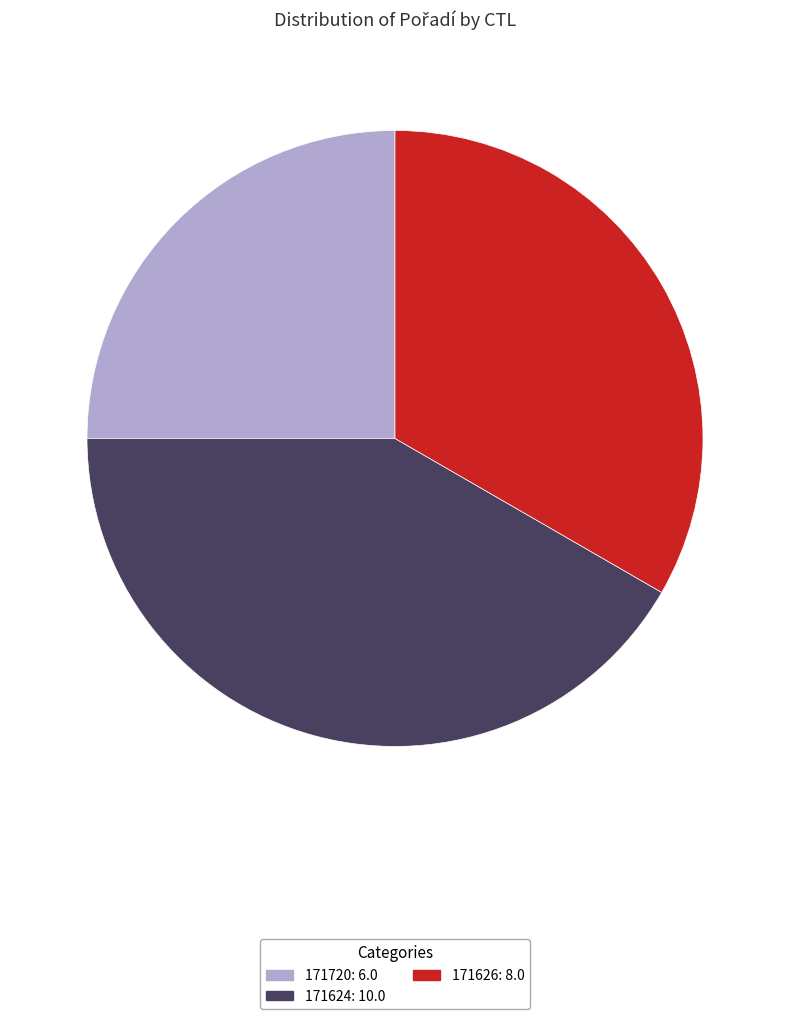

Between 171626: 8.0 and 171720: 6.0, which is larger?

171626: 8.0